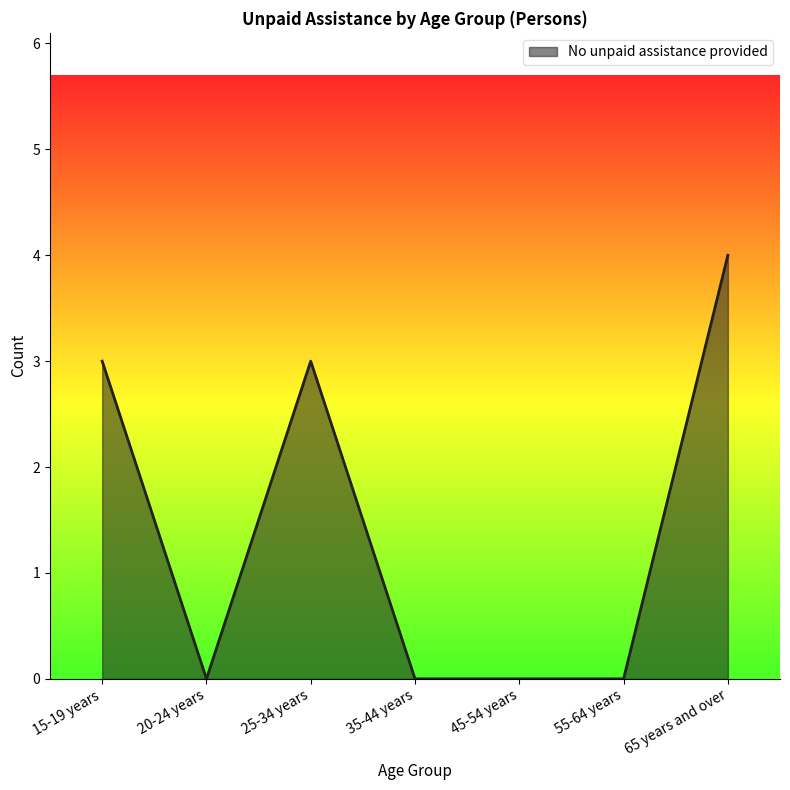

What position from the right is 55-64 years?

2